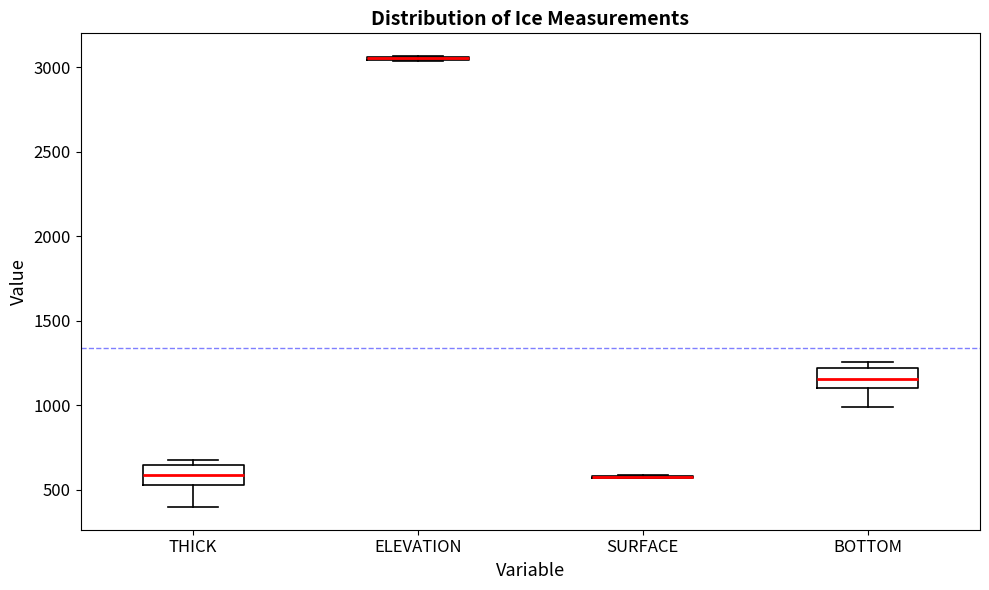

Reading left to right, transcribe this box plot: for each box, give where its median line is, the range the box spans, and where its two whiskers end, as read against the y-axis. The values are not printed on the chart, so give them approximately, as read against the axis.

THICK: median 600, box 550 to 650, whiskers 400 to 650 (just above the box's upper edge)
ELEVATION: box collapsed to a line at 3050, whiskers 3050 to 3050
SURFACE: box collapsed to a line at 600, whiskers 550 to 600
BOTTOM: median 1150, box 1100 to 1200, whiskers 1000 to 1250